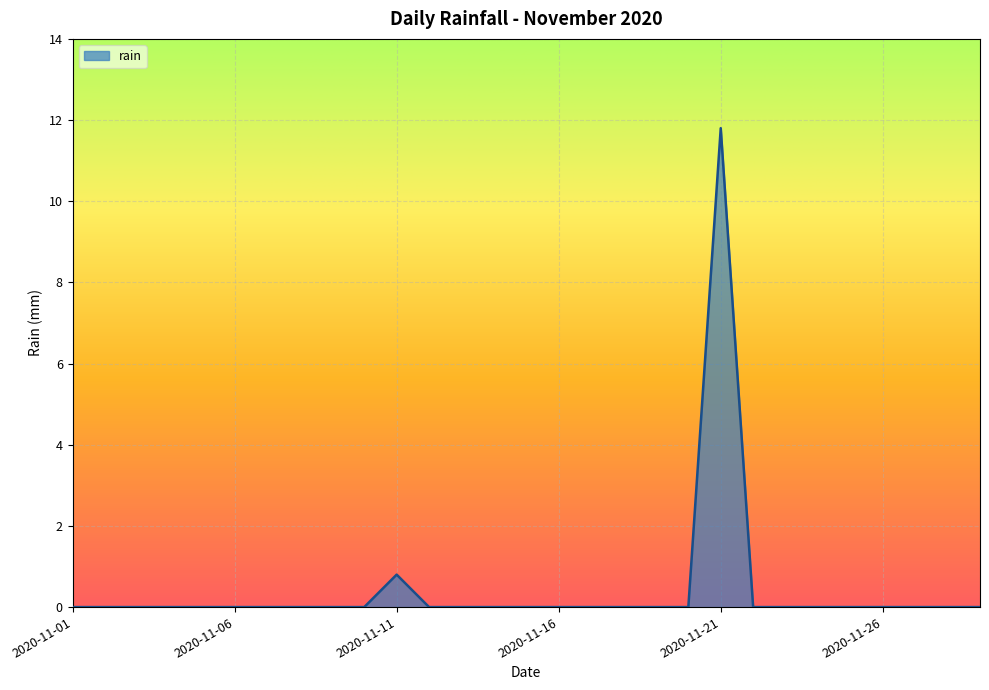

What is the difference between the maximum and minimum values?

11.8